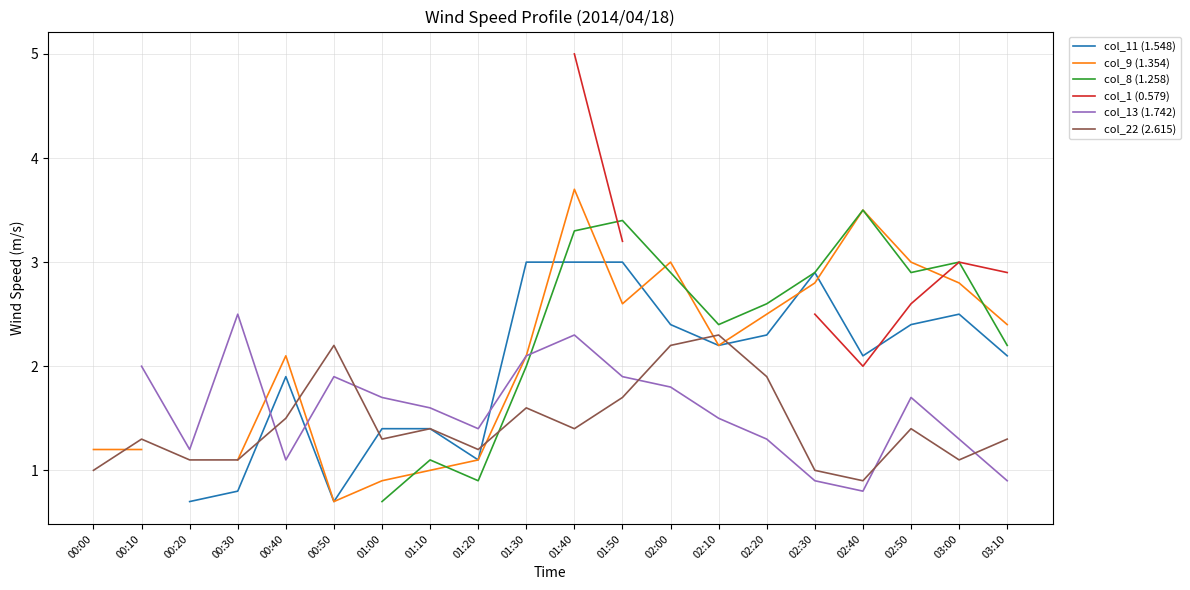

What is the label of the 16th point from the right?

00:40